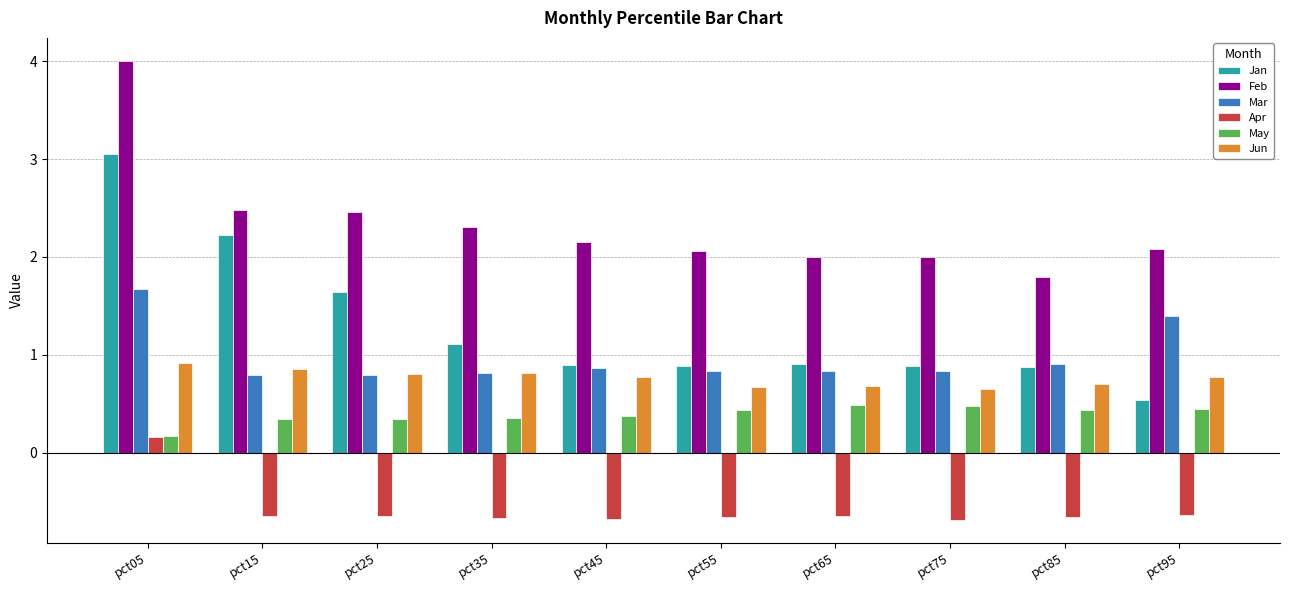

True or false: Mar has a value of 1.2 at pct45.

False